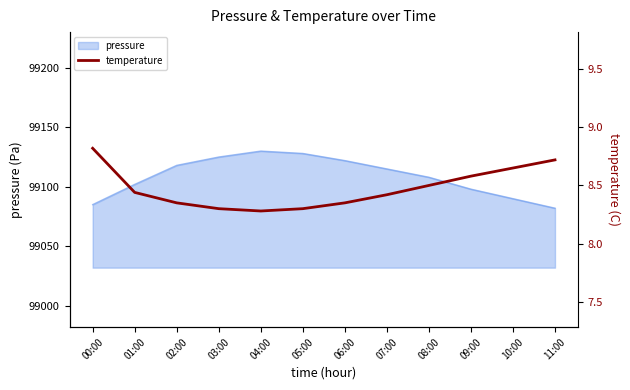

Is it true that pressure equals 28056 at 08:00?

False